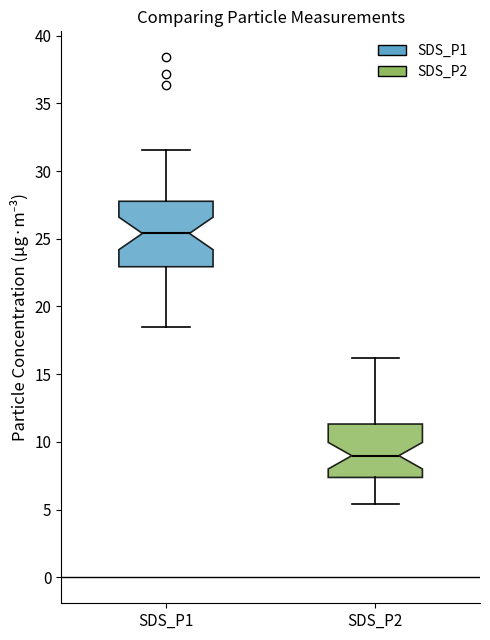

Where is the upper edge of the box for SDS_P2 on the y-axis? The values are not printed on the chart, so give them approximately, as read against the axis.

11.5